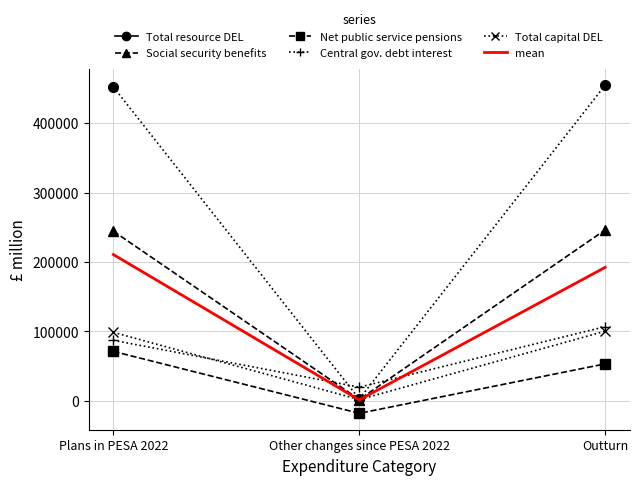

What is the greatest value displayed?

454799.0